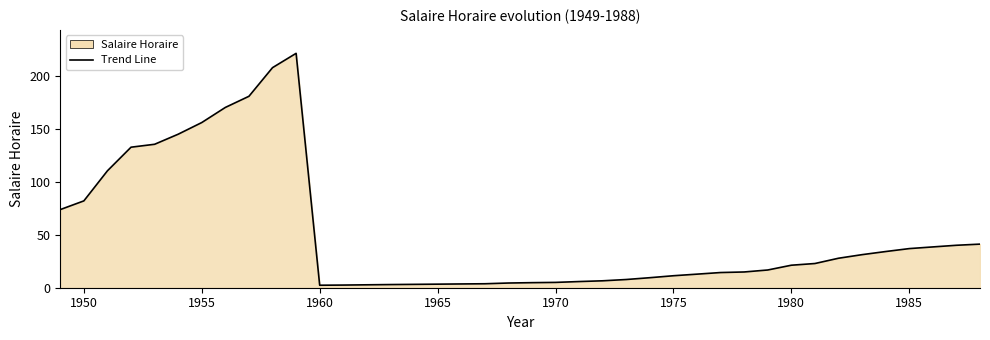

What is the greatest value displayed?

221.0